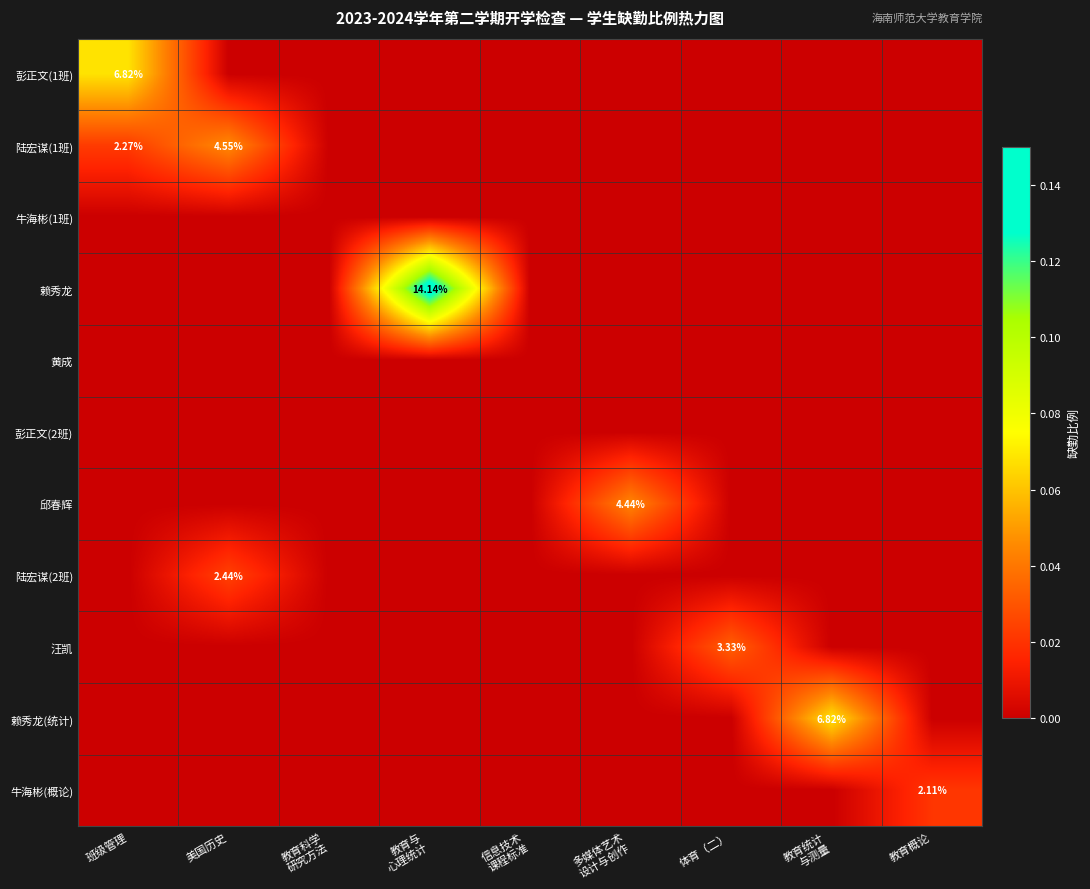

Which series changed the most between 信息技术 课程标准 and 多媒体艺术 设计与创作?

邱春辉